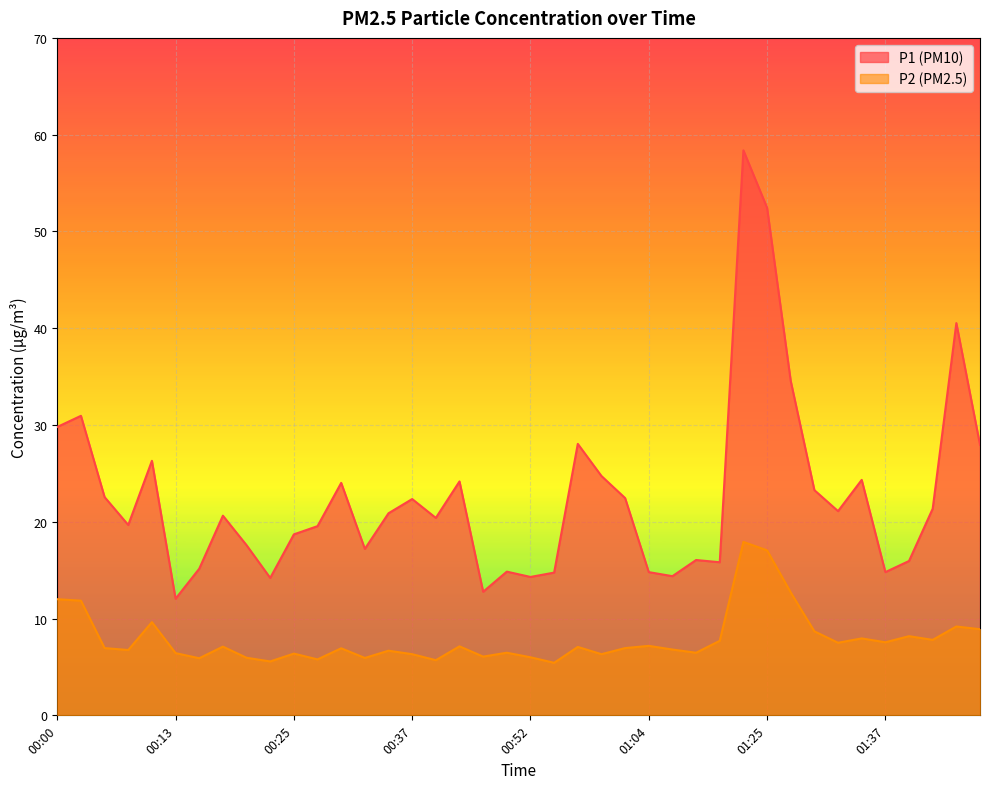

In P1, how many points are higher than both neighbors (excluding endpoints)?

12